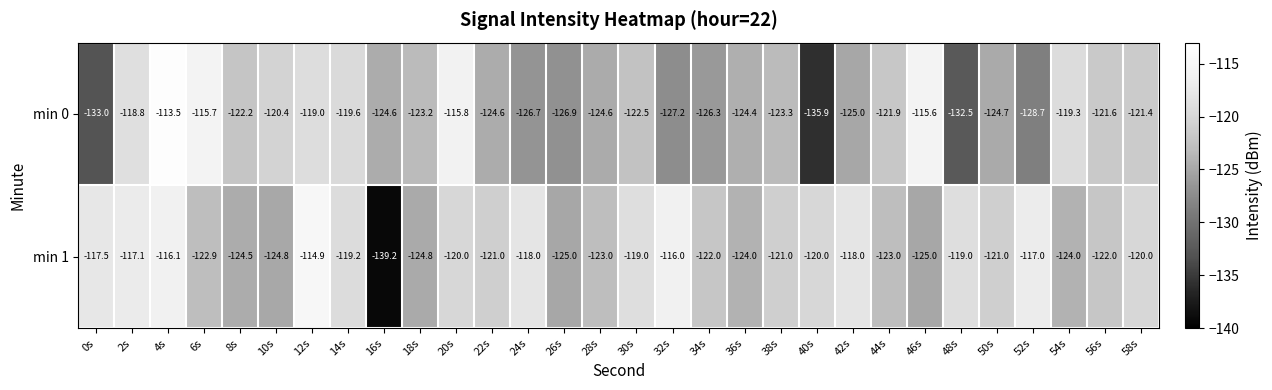

Which series has the largest range (max minus min)?

min 1